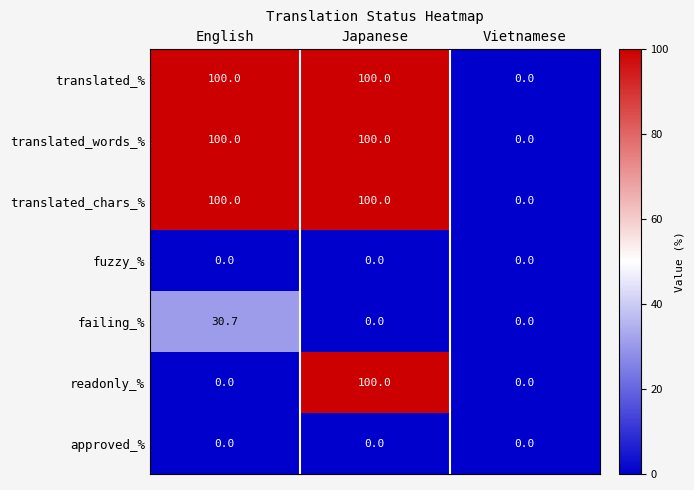

Count the number of data series in this chart.

7